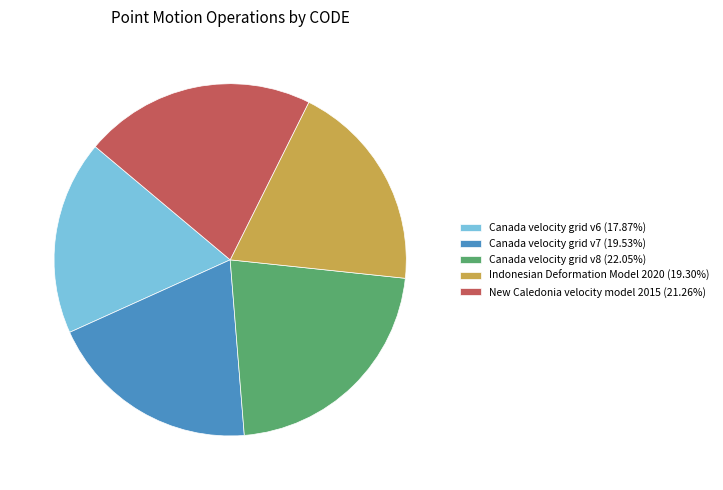

The Canada velocity grid v7 slice represents 20% of the pie. True or false?

True